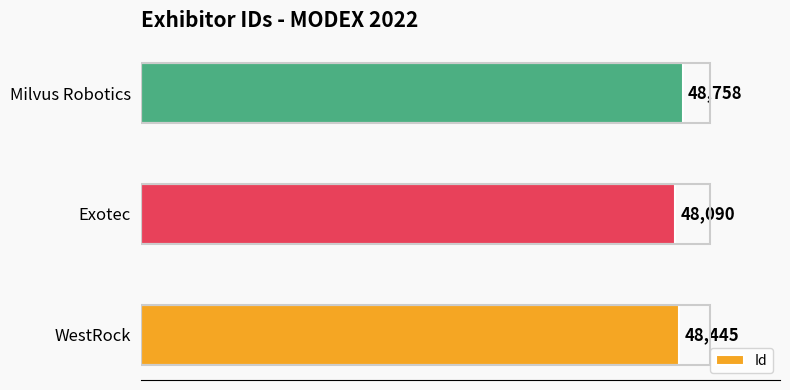

What is the difference between the maximum and minimum values?

668